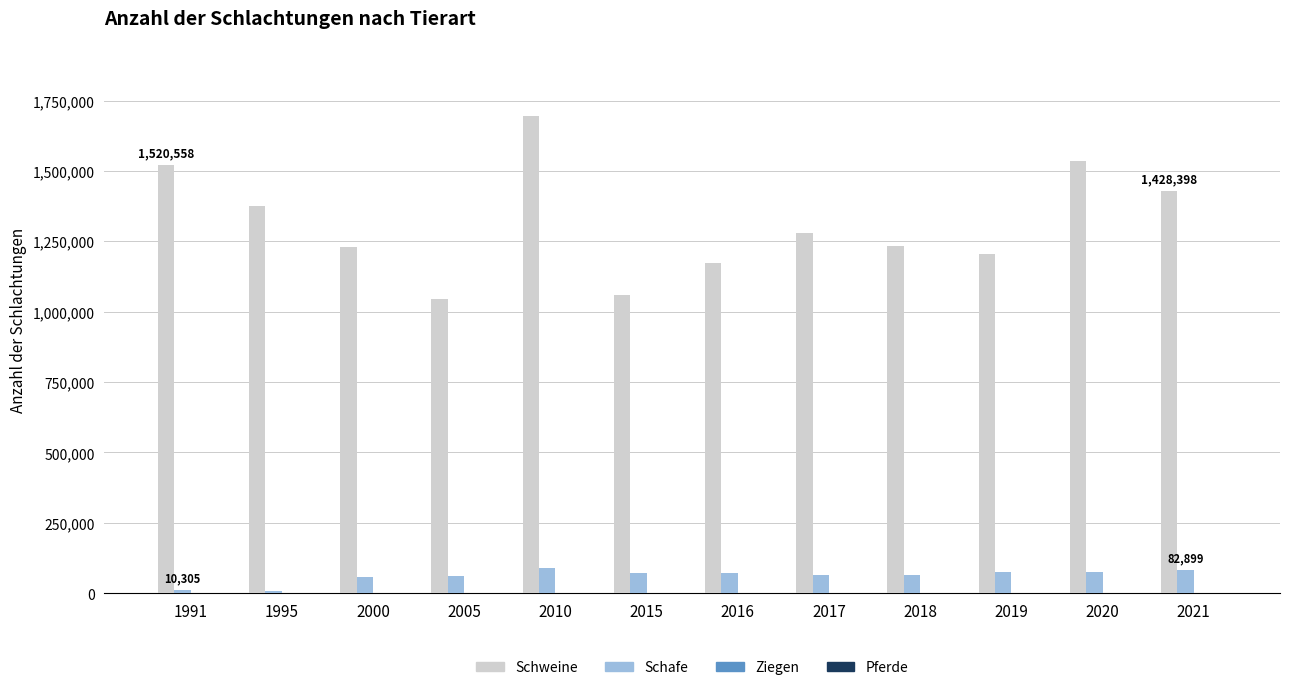

What is the greatest value displayed?

1694013